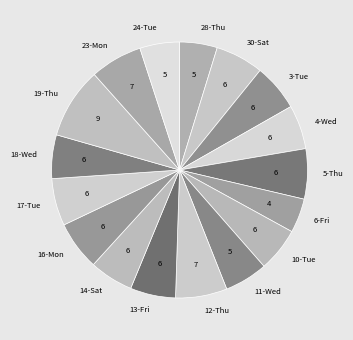

True or false: 14-Sat accounts for 6% of the total.

True